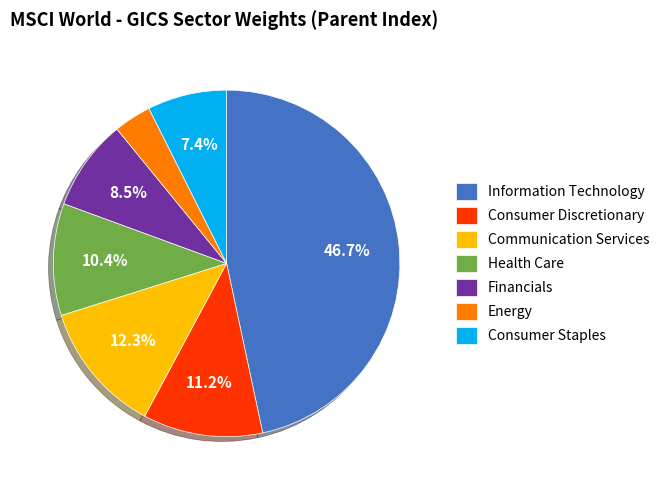

What is the largest slice in the pie chart?

Information Technology